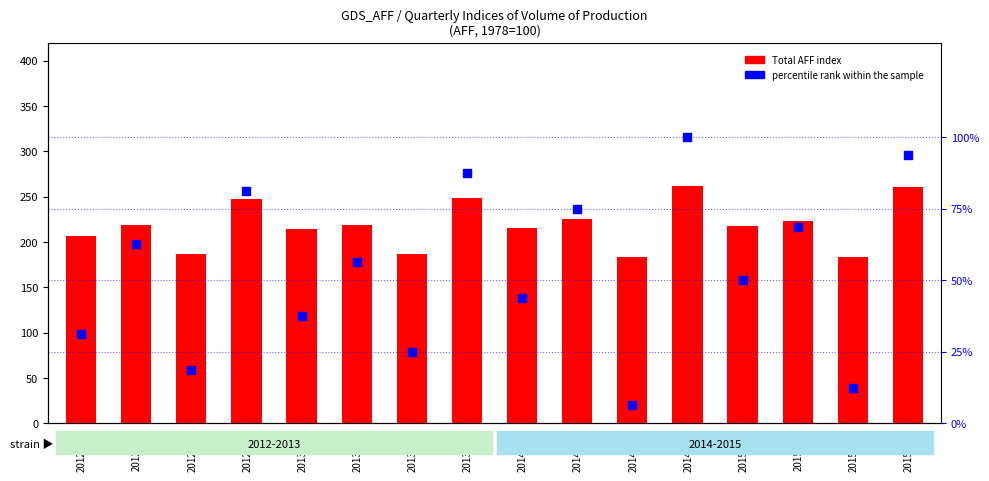

Is the value of percentile rank within the sample at 2012-Q4 greater than the value of Total AFF (index) at 2014-Q3?

No